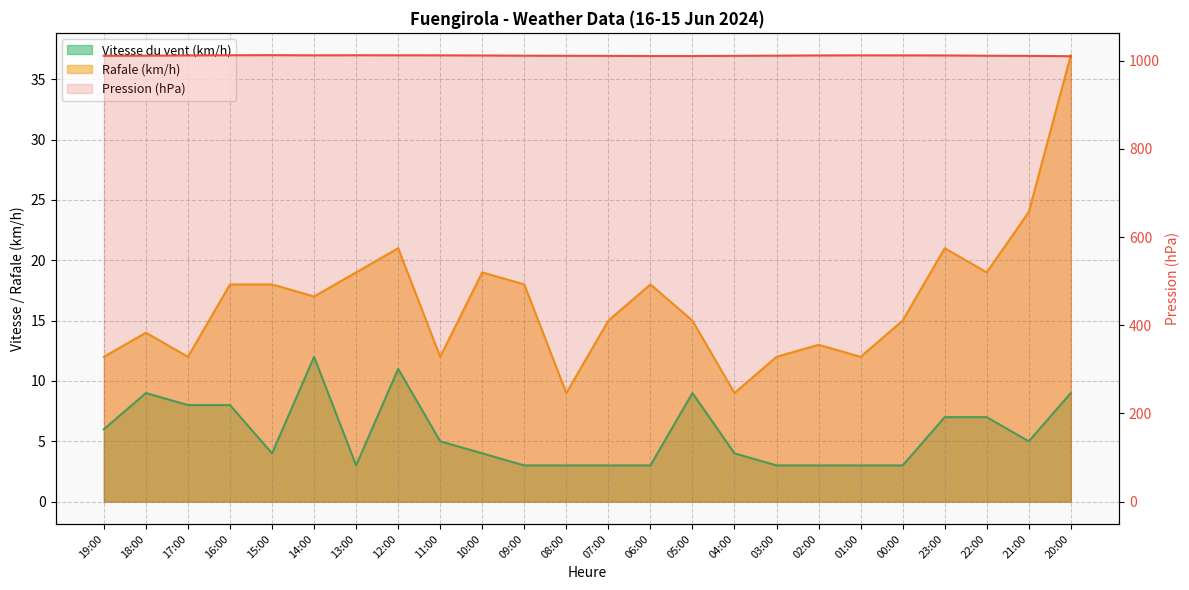

What is the spread (max minus min) of values at 13:00?

1009.1